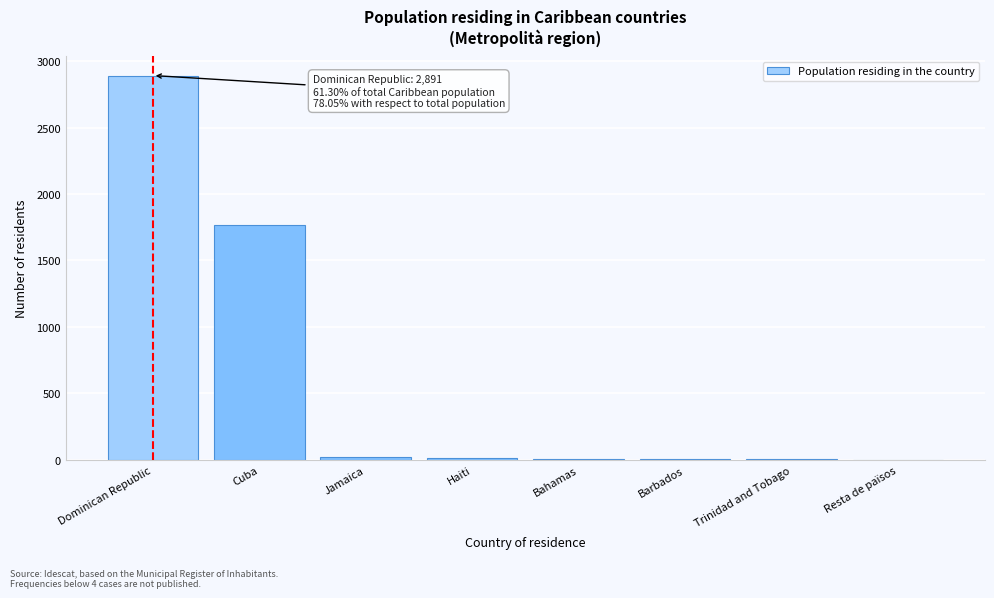

Which category has the highest value across all series?

Dominican Republic